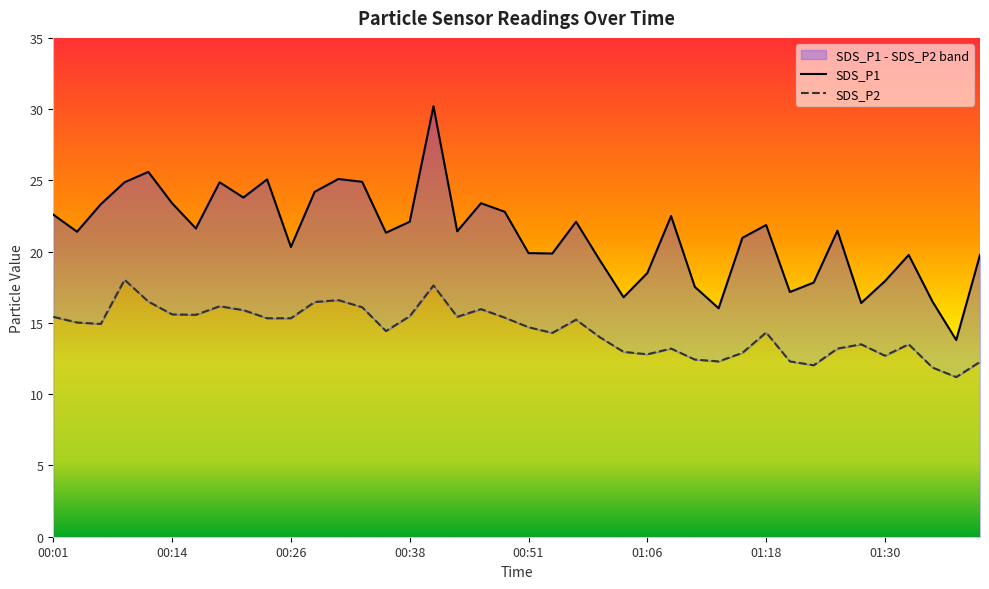

What is the label of the 10th point from the left?

00:24